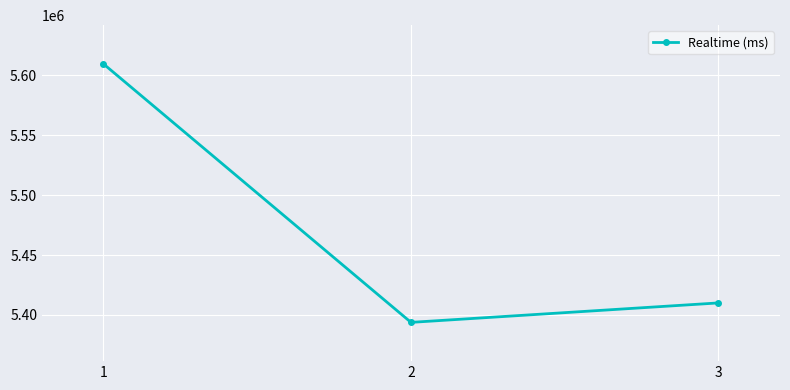

What value does the data have at 3, to the nearest 100?

5410100